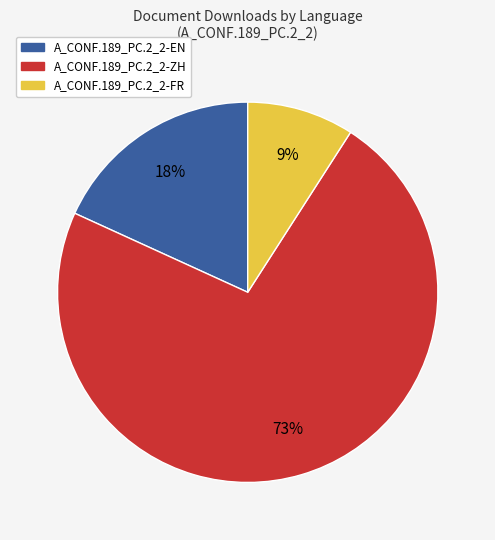

Does any single category account for the majority?

Yes